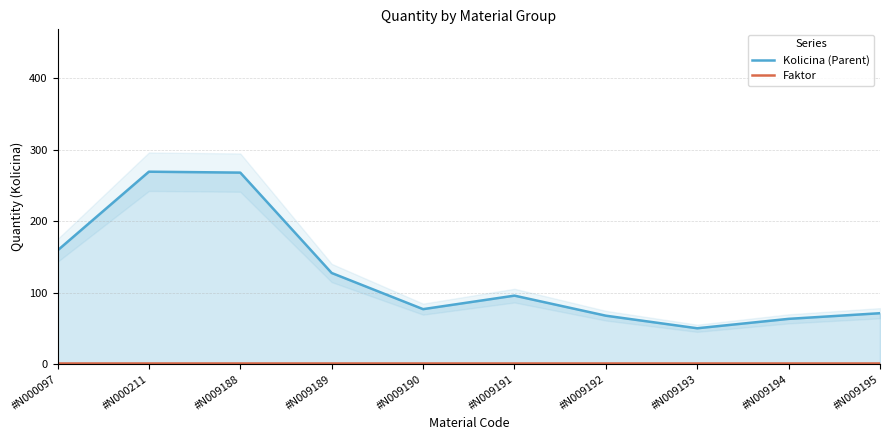

Rank the series at #N000097 from lowest to highest value.

Faktor, Kolicina (Parent)